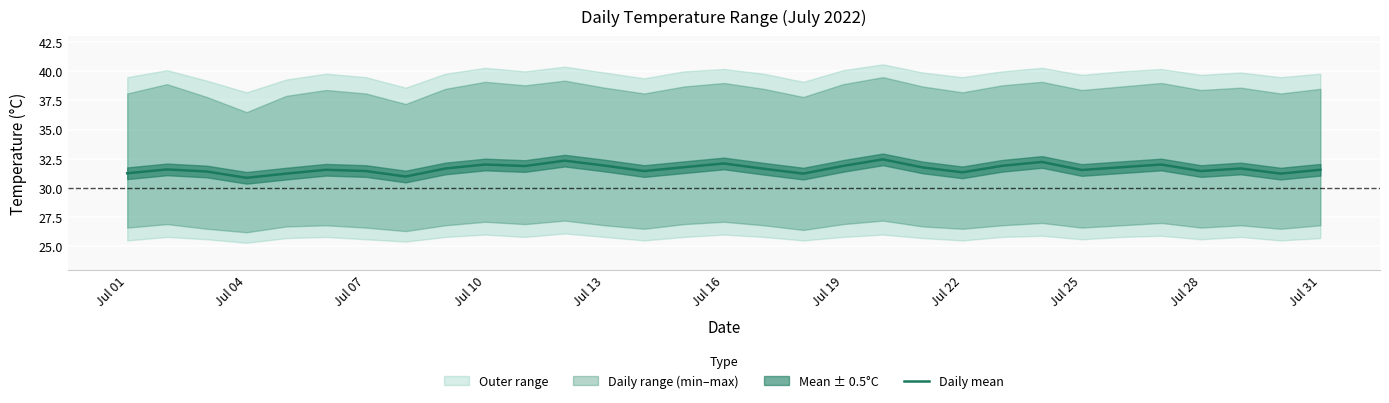

The value of Daily mean at Jul 16 is 17.8. True or false?

False